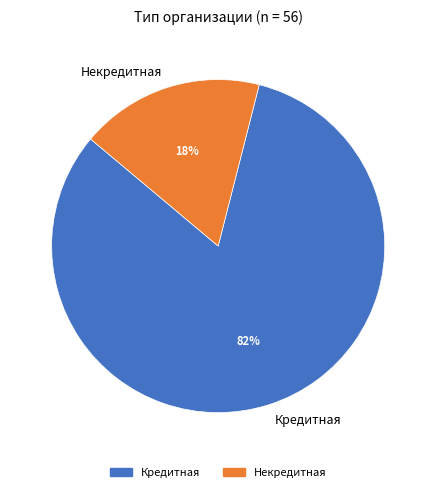

Which category has the biggest portion of the pie?

Кредитная